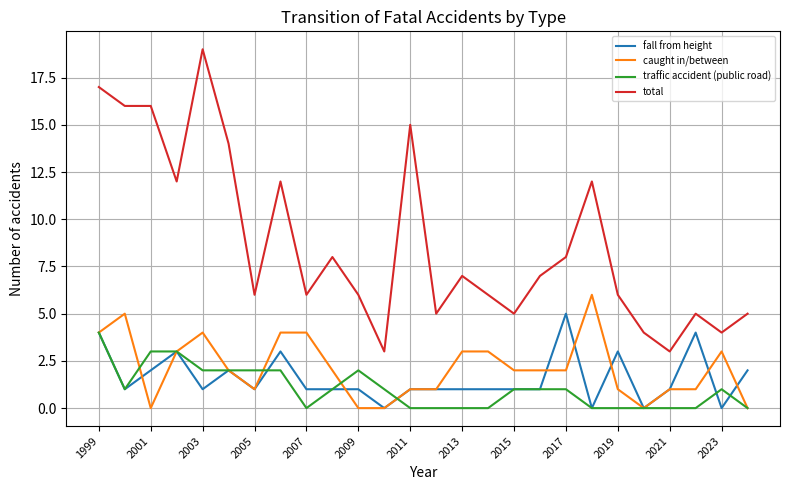

Which series has the widest spread of values?

total